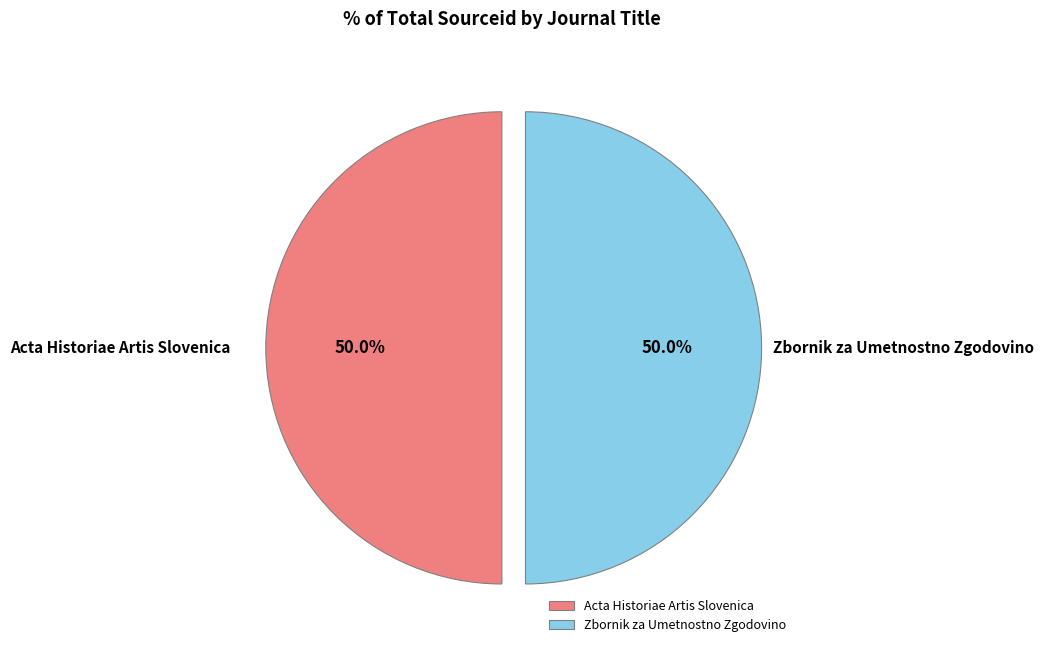

Combined, do Acta Historiae Artis Slovenica and Zbornik za Umetnostno Zgodovino account for over 50%?

Yes